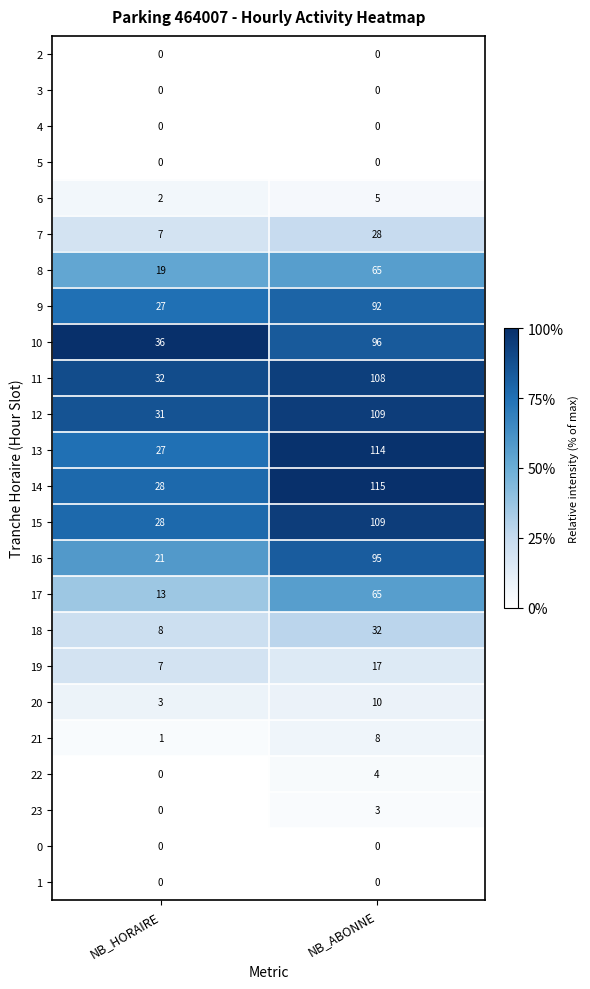

What is the sum of the 20 values at NB_HORAIRE and NB_ABONNE?

13